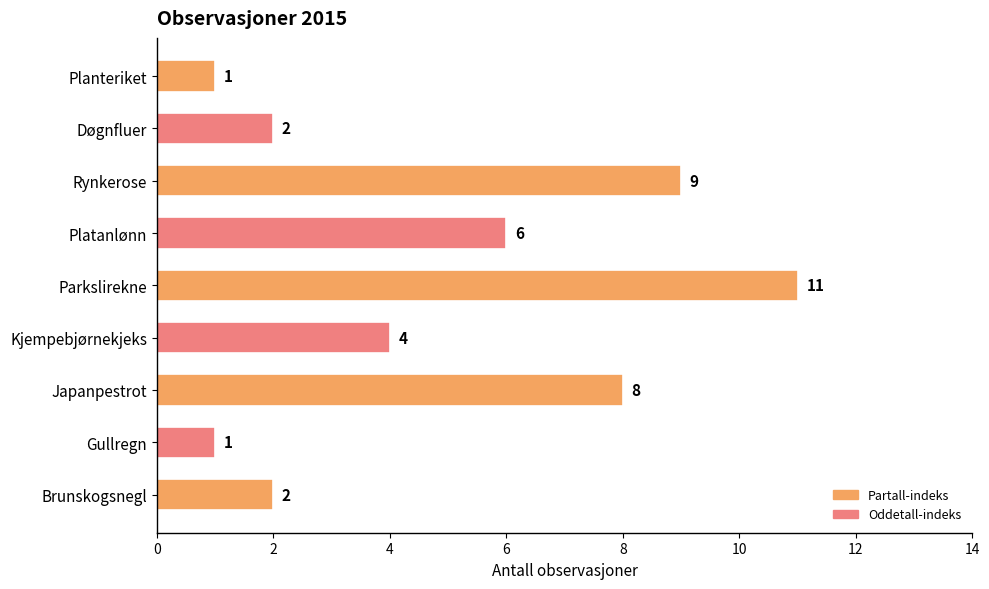

At which label is the value closest to 6?

Platanlønn